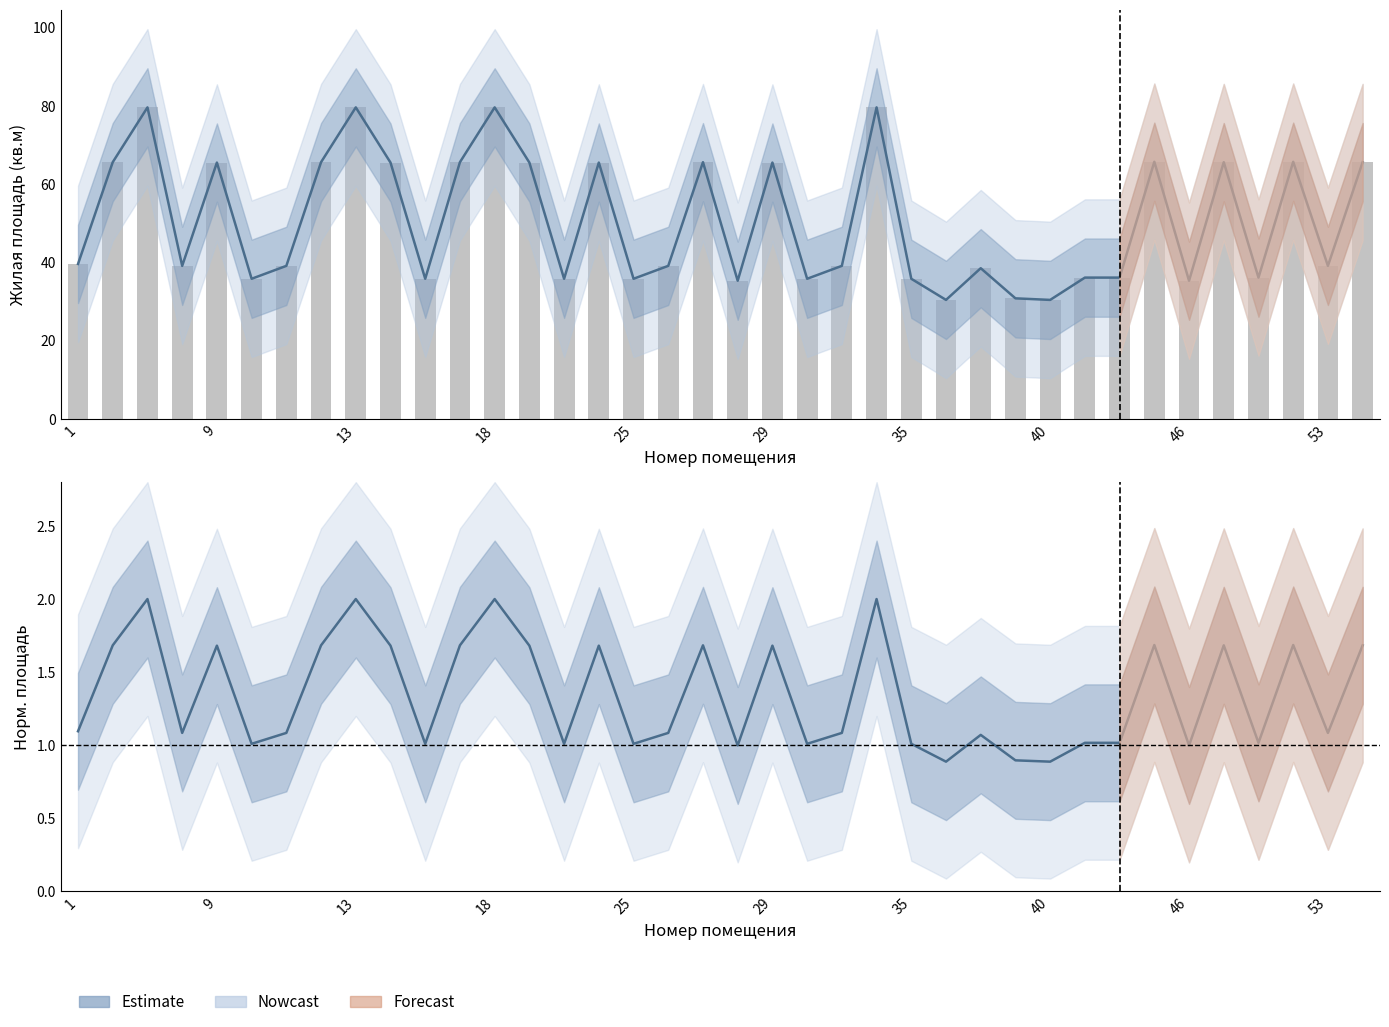

Rank the series at 13 from highest to lowest value.

Жилая площадь, Общая площадь (столбцы), Жилая площадь (норм.)